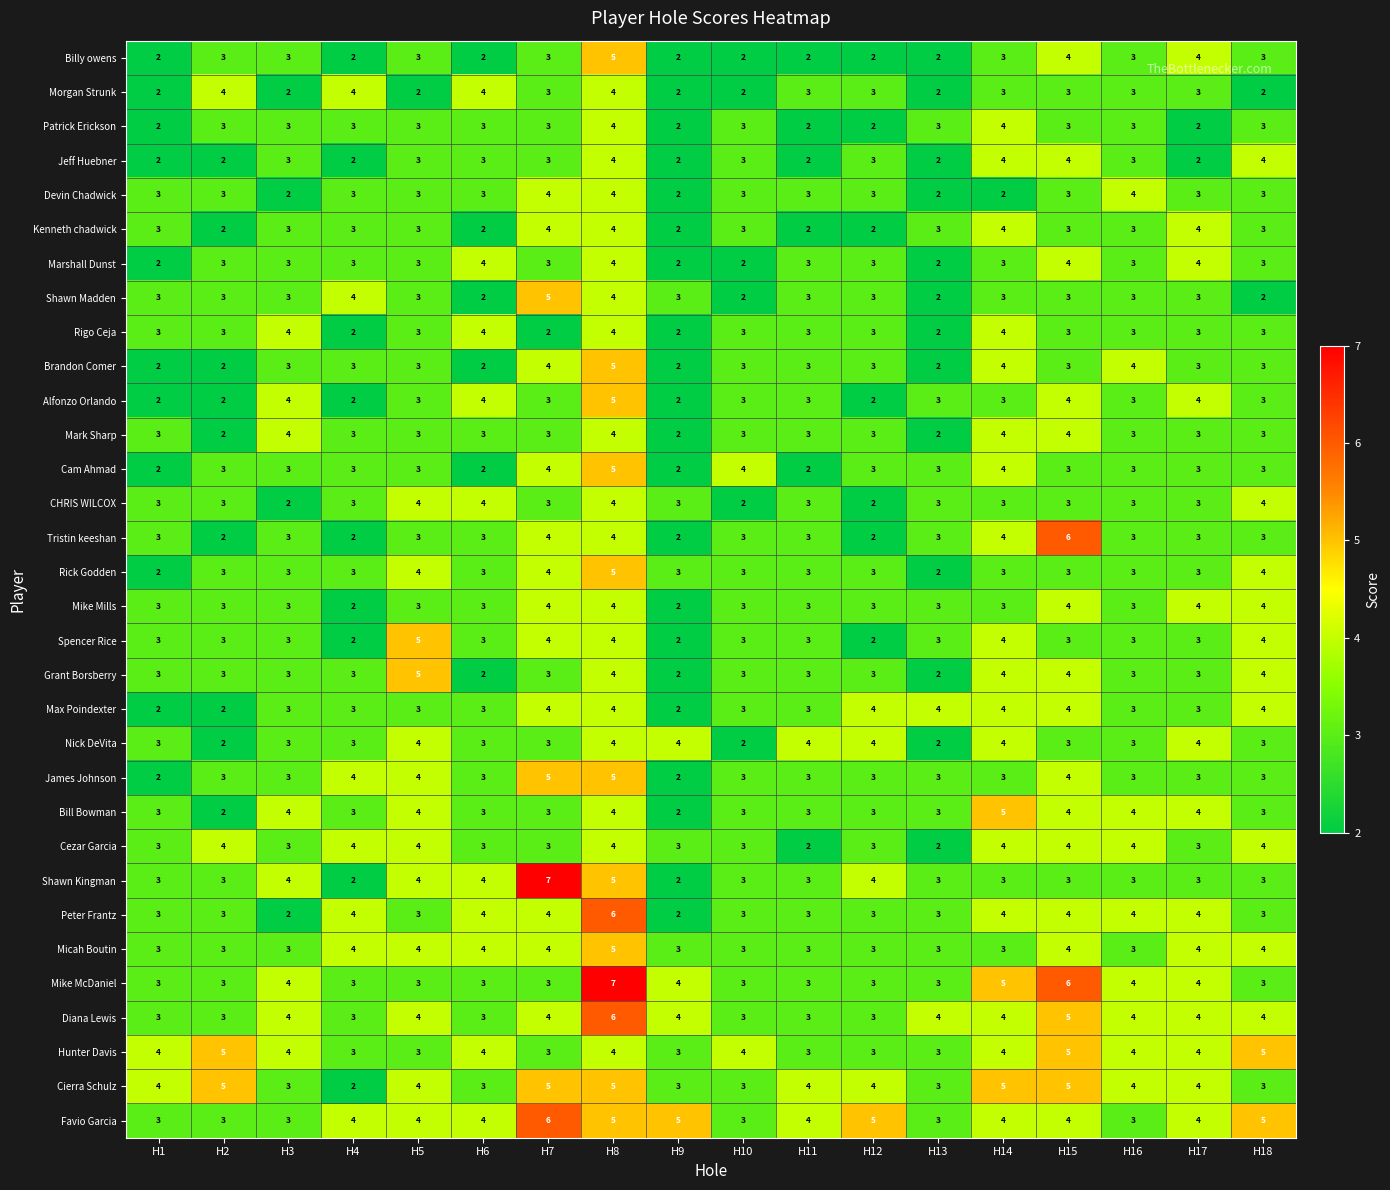

Which series has the largest total across all categories?

Favio Garcia